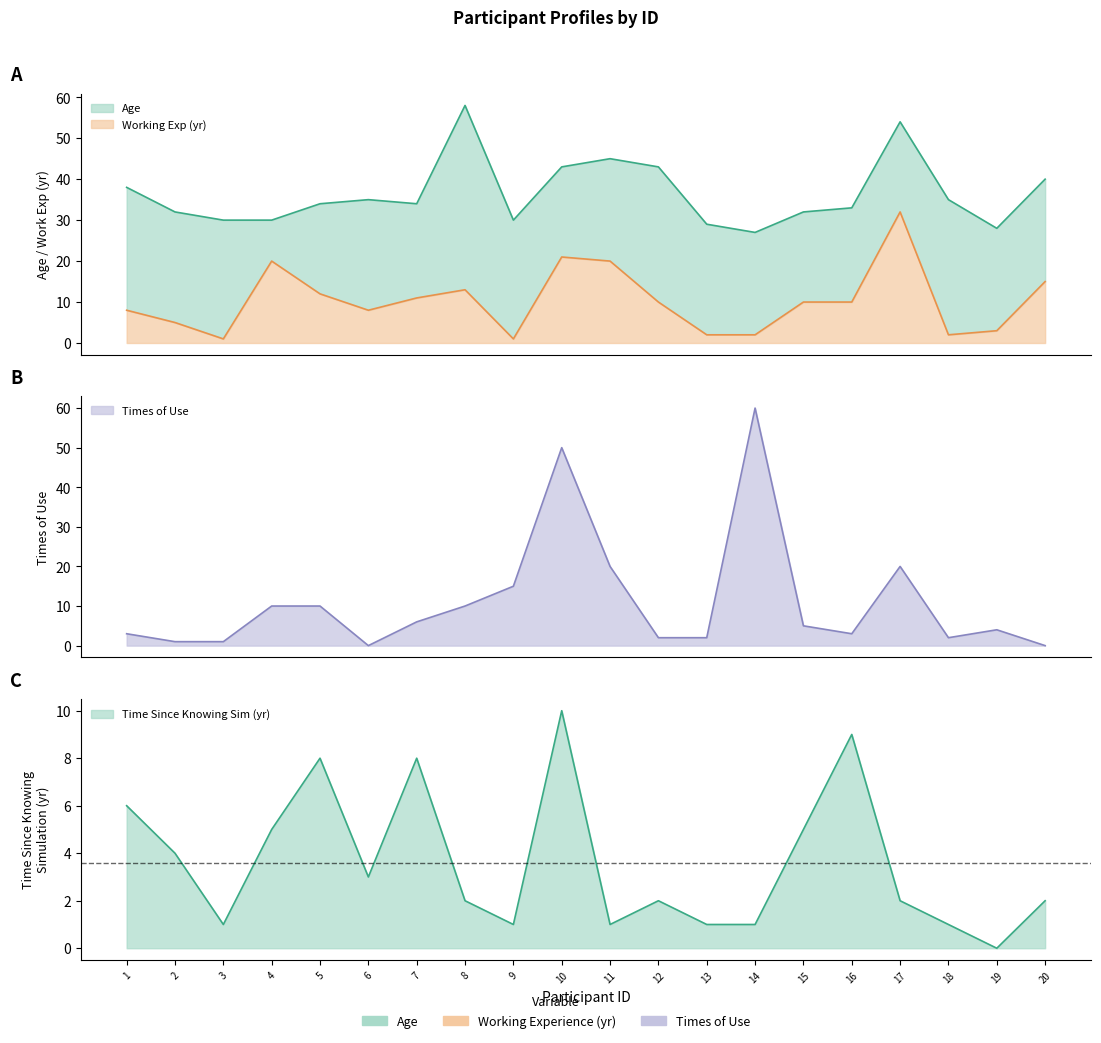

Reading left to right, extract all data points from this chart.

Age: 1=38	2=32	3=30	4=30	5=34	6=35	7=34	8=58	9=30	10=43	11=45	12=43	13=29	14=27	15=32	16=33	17=54	18=35	19=28	20=40
working_experiences: 1=8	2=5	3=1	4=20	5=12	6=8	7=11	8=13	9=1	10=21	11=20	12=10	13=2	14=2	15=10	16=10	17=32	18=2	19=3	20=15
times_of_use: 1=3	2=1	3=1	4=10	5=10	6=0	7=6	8=10	9=15	10=50	11=20	12=2	13=2	14=60	15=5	16=3	17=20	18=2	19=4	20=0
time_since_knowing: 1=6	2=4	3=1	4=5	5=8	6=3	7=8	8=2	9=1	10=10	11=1	12=2	13=1	14=1	15=5	16=9	17=2	18=1	19=0	20=2